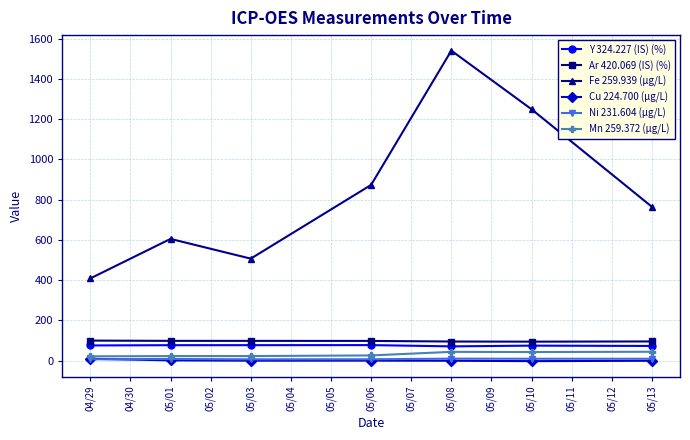

Which series has the widest spread of values?

Fe 259.939 (µg/L)